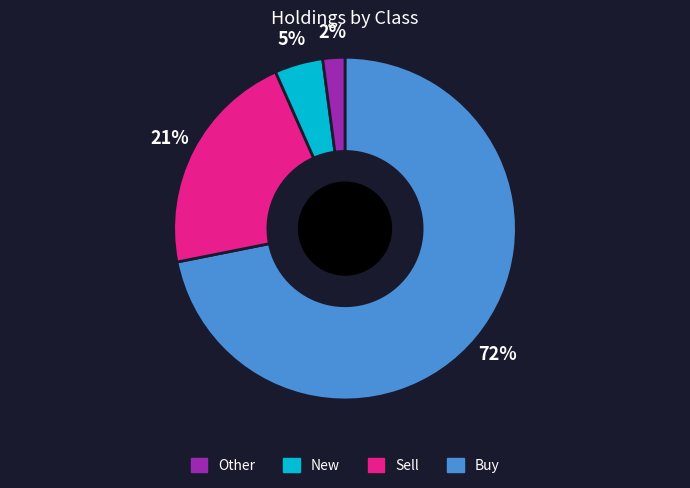

To the nearest percent, what is the difference between the largest and smallest slice percentages?

70%